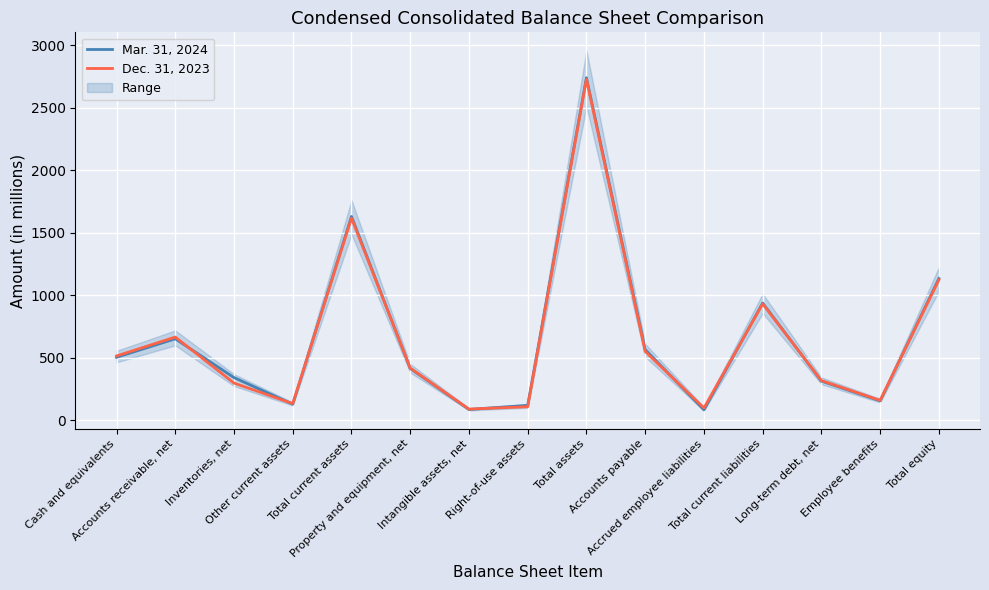

What is the difference between the Dec. 31, 2023 values at Cash and equivalents and Property and equipment, net?

97